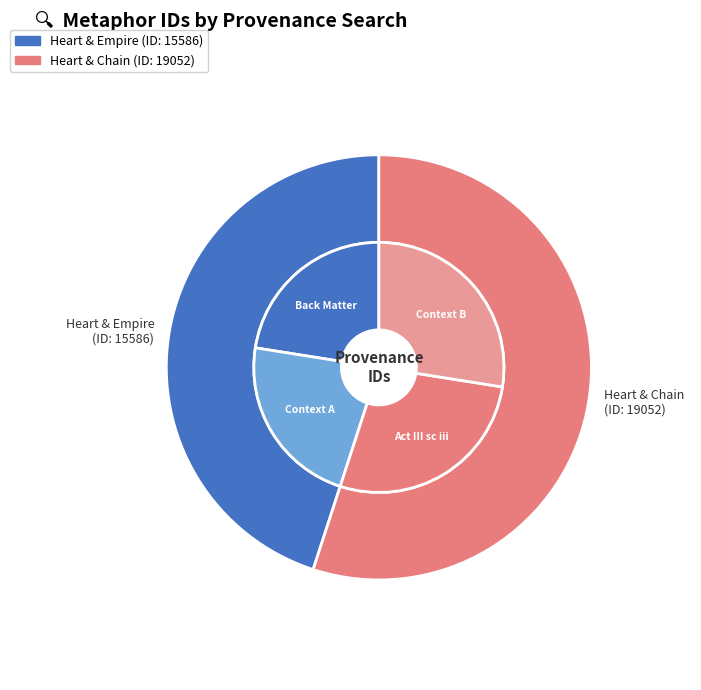

What is the ratio of the value at Searching heart and empire in HDIS to the value at Searching heart and chain in HDIS?

0.8